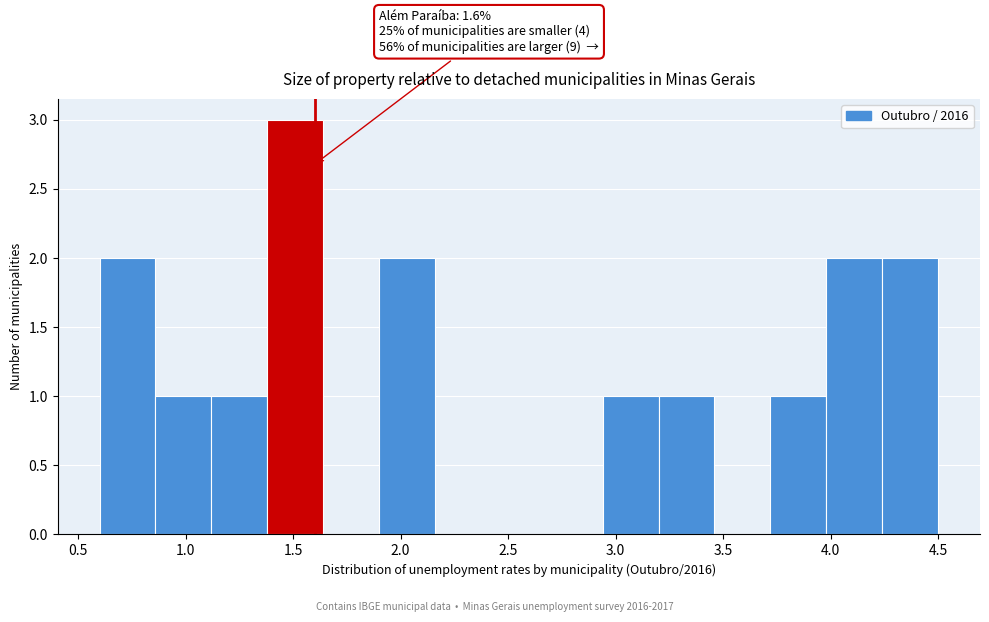

Which range on the x-axis has the tallest bar?

1.38 to 1.64